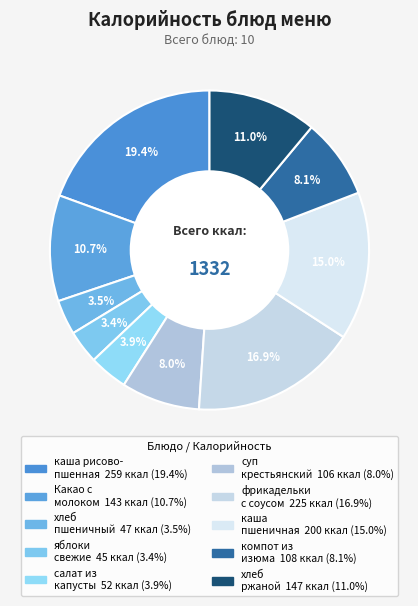

Rank the categories by value from highest to lowest.

каша из риса и пшена с маслом, фрикадельки с соусом, каша пшеничная рассыпчатая, хлеб ржаной, Какао с молоком, компот из изюма, суп крестьянский с крупой, салат из белокочанной капусты с яблоками, хлеб пшеничный, яблоки свежие